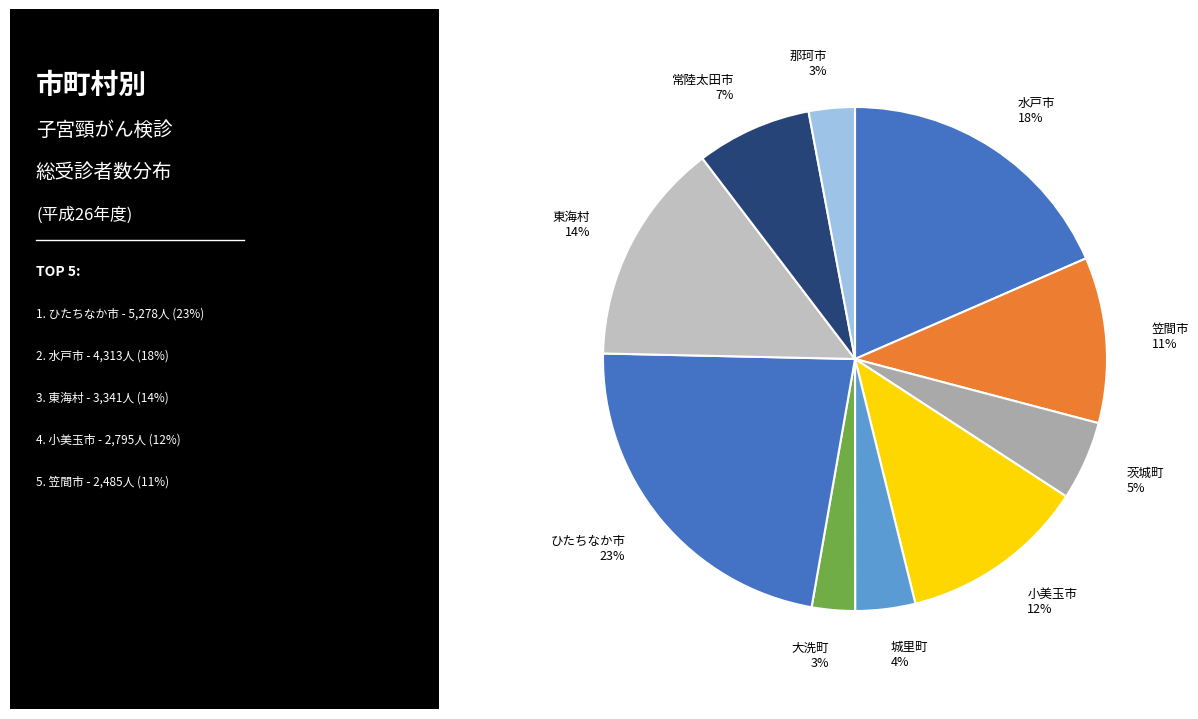

Combined, do 城里町 and 小美玉市 account for over 50%?

No